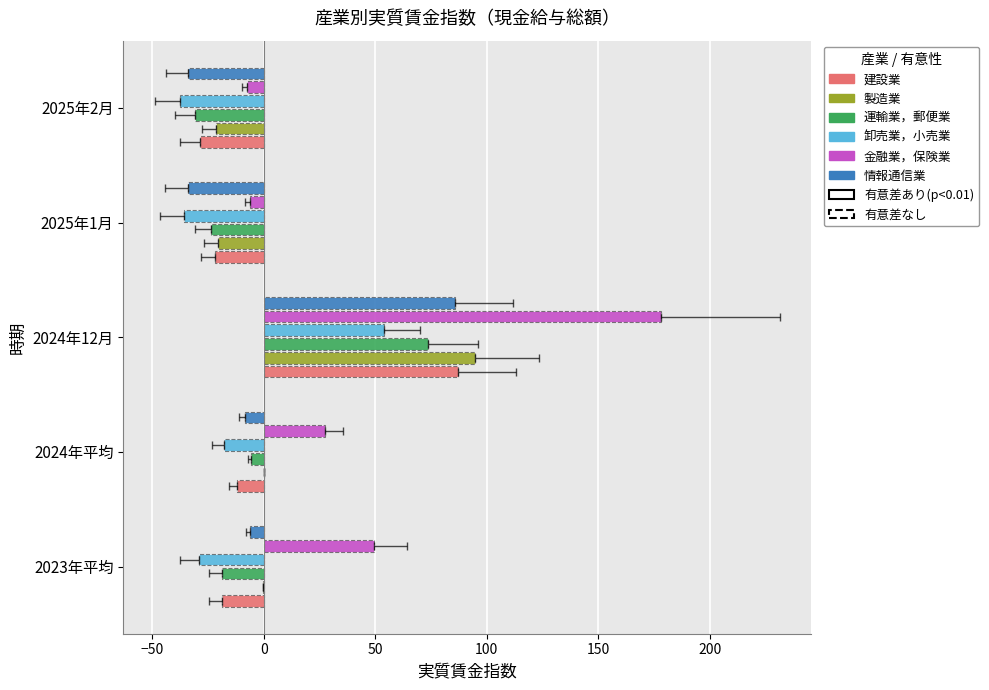

The 建設業 series shows -19.7 at 2025年2月. True or false?

False